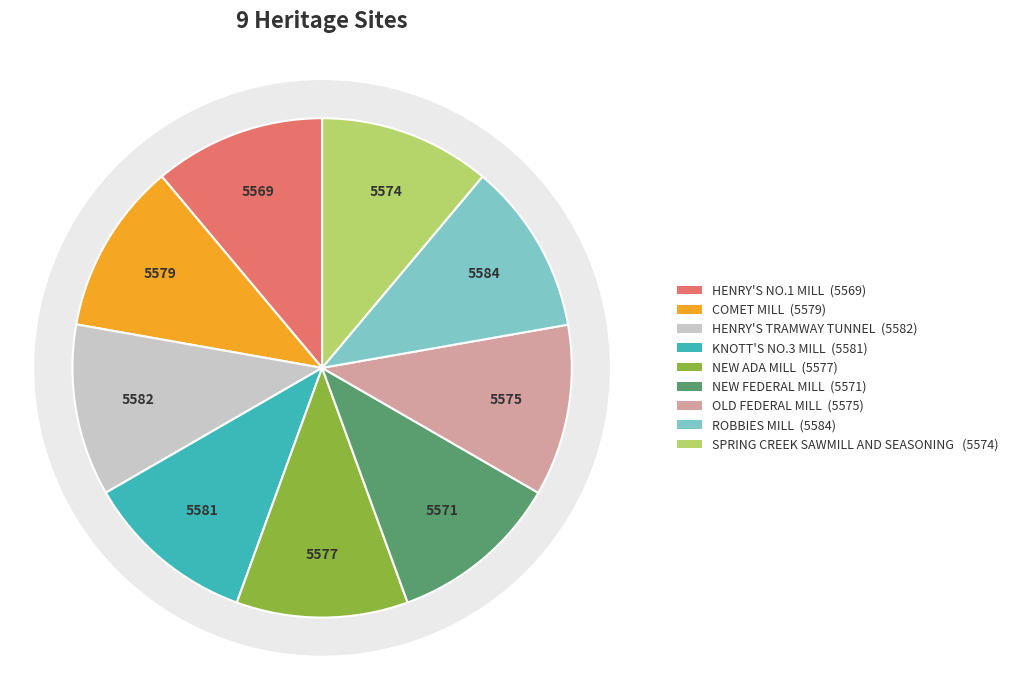

Is it true that NEW ADA MILL is 11% of the pie?

True